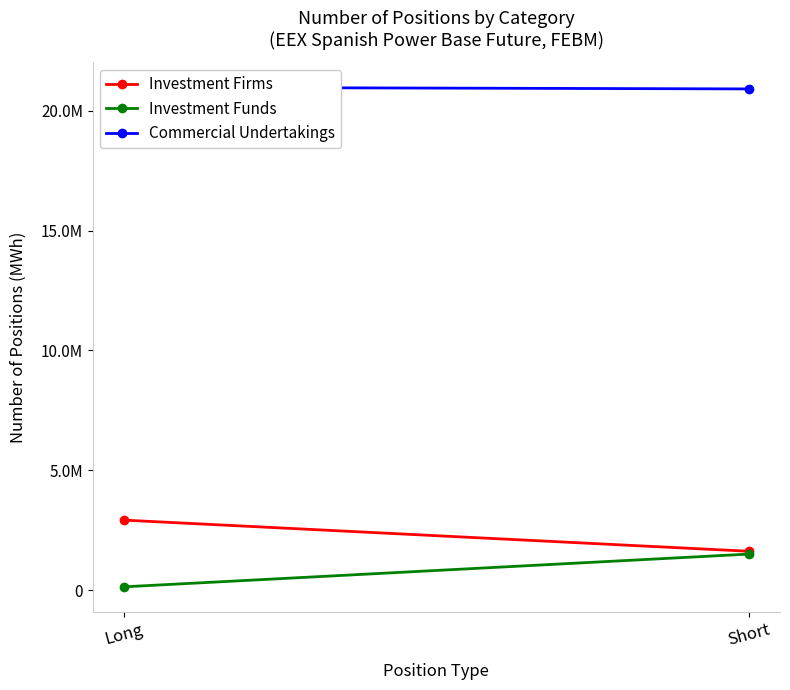

Does the chart have visible grid lines?

No